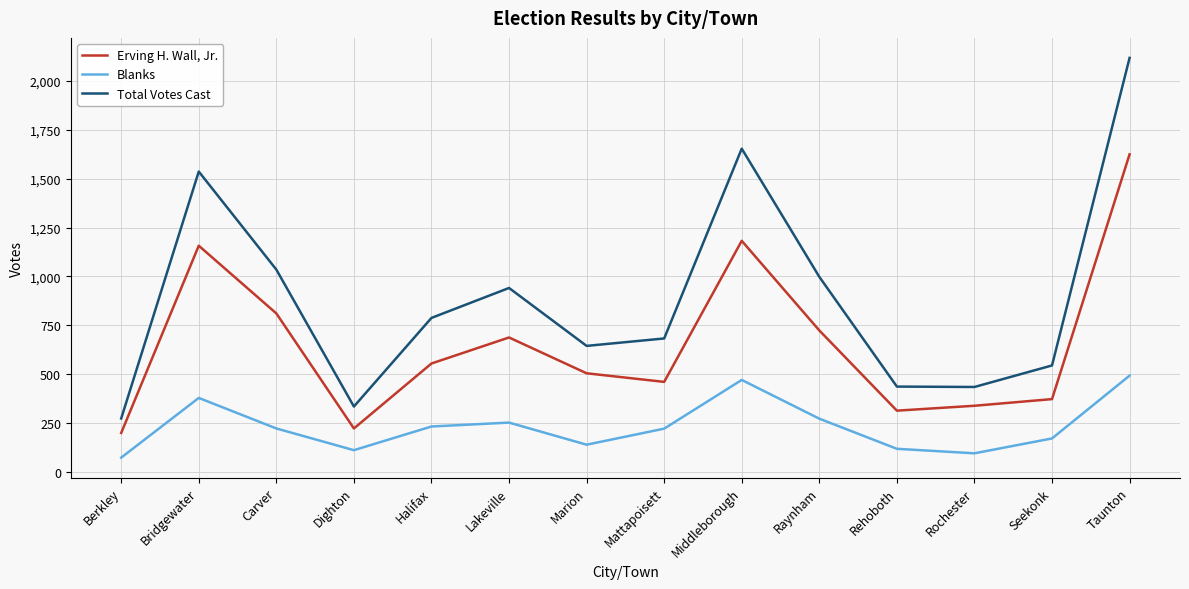

What is the total value across all series at Dighton?

670